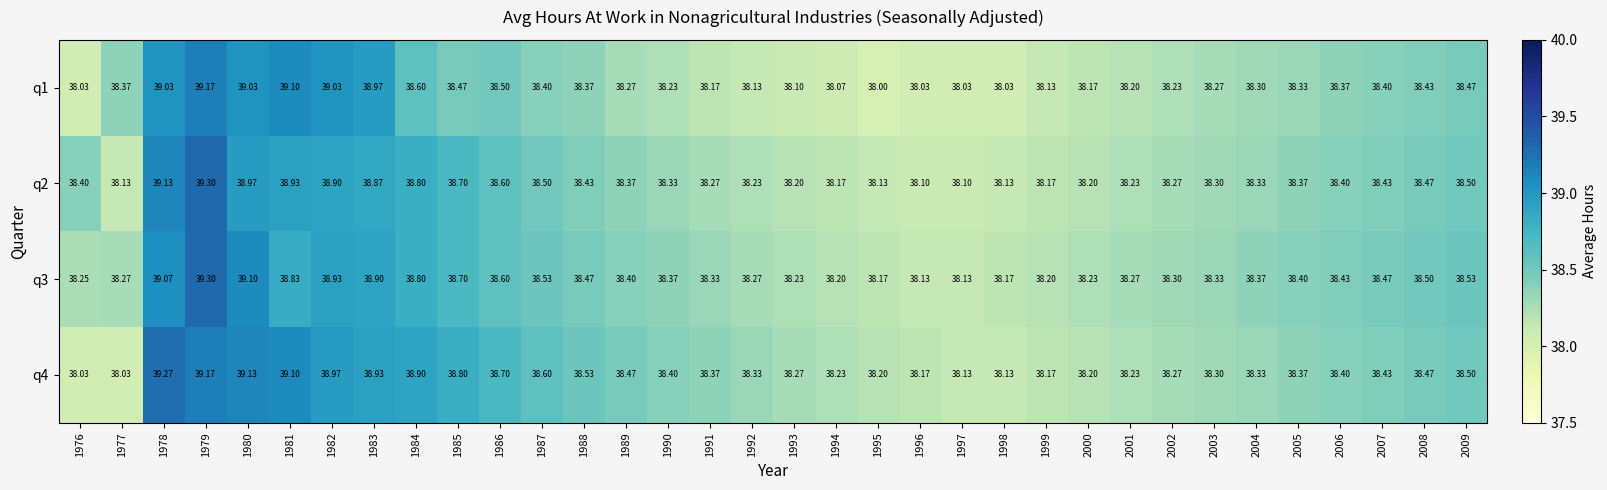

Is the value of q4 at 1980 greater than the value of q1 at 1981?

Yes